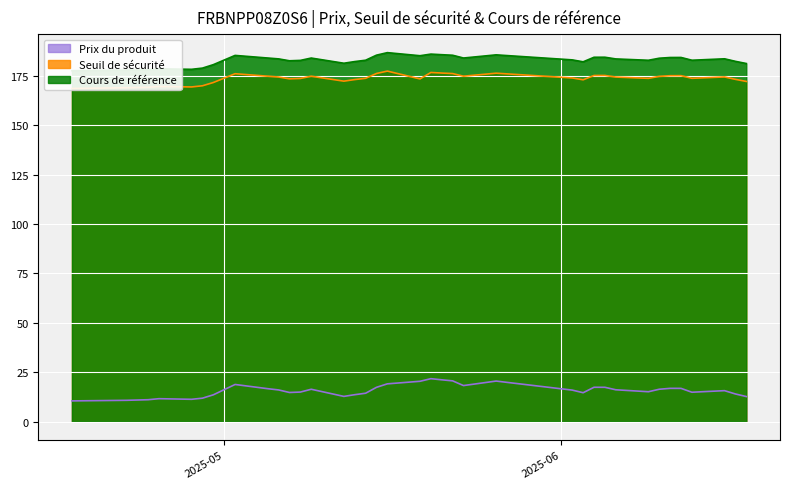

What are all the series names shown in the legend?

Prix du produit, Seuil de sécurité, Cours de référence